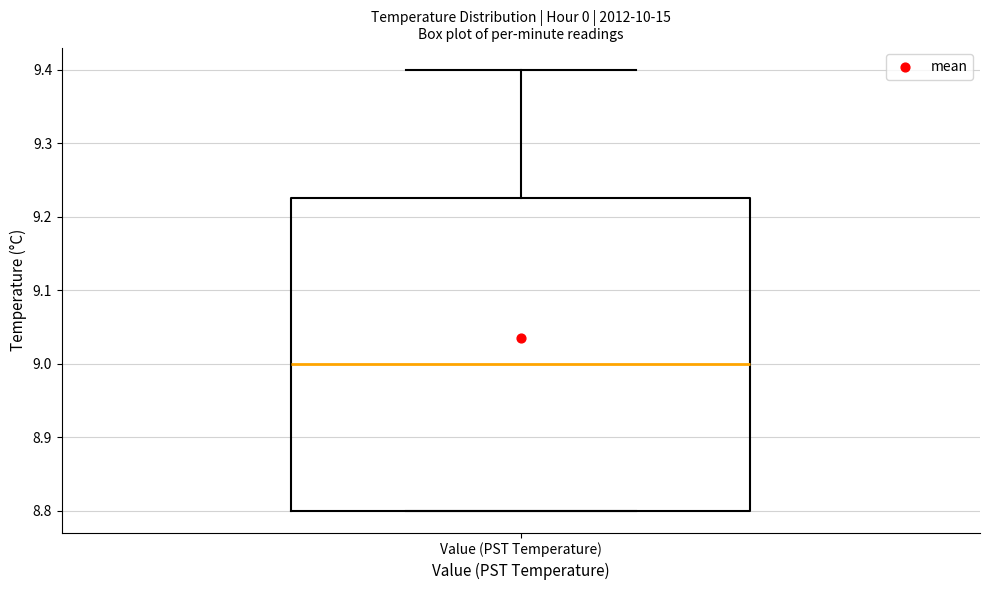

Transcribe this box plot: give where the median line is, the range the box spans, and where the two whiskers end, as read against the y-axis. The values are not printed on the chart, so give them approximately, as read against the axis.

median 9.00, box 8.80 to 9.23, whiskers 8.80 to 9.40